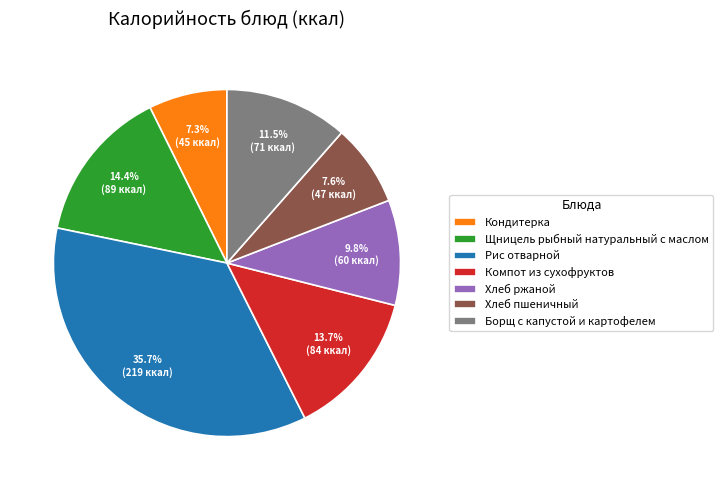

What percentage is the Щницель рыбный натуральный с маслом slice, to the nearest percent?

14%